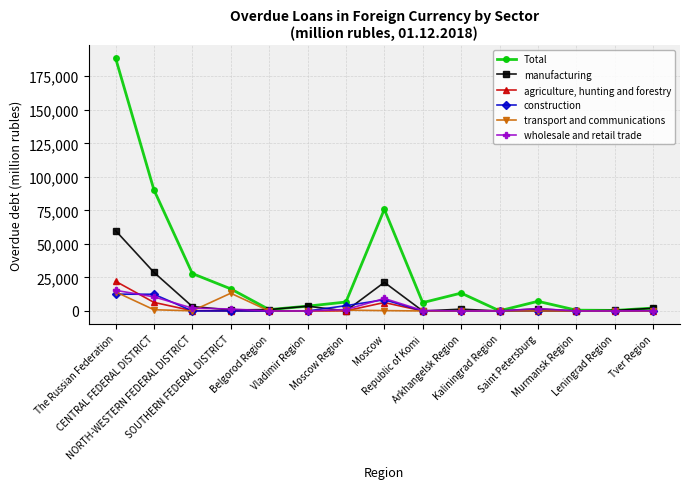

What is the highest value of the transport and communications series?

14266